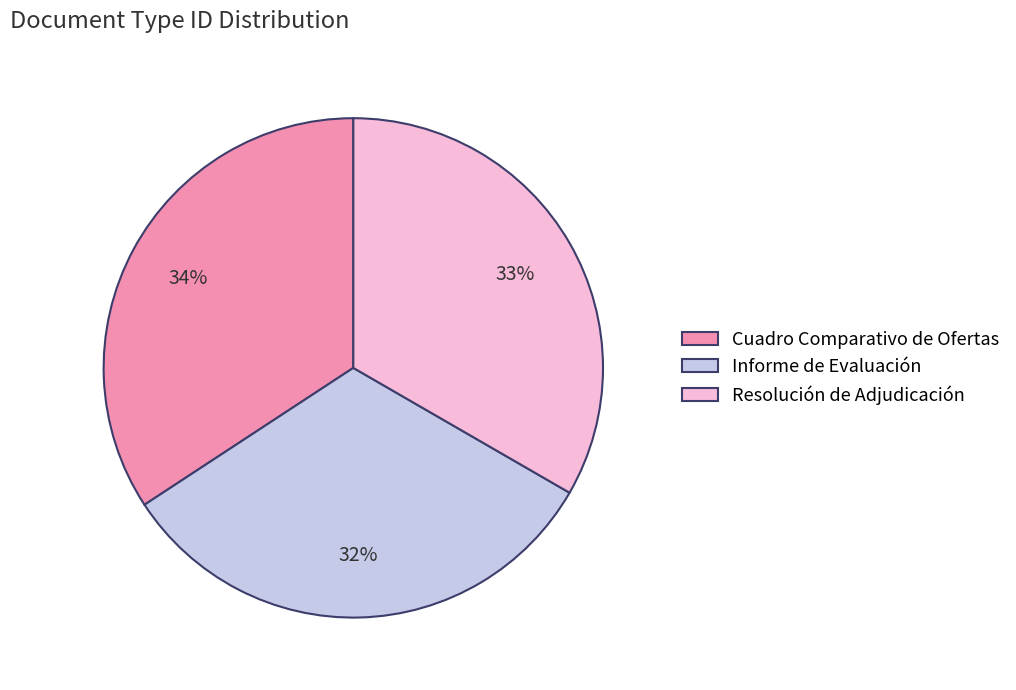

How many slices are in this pie chart?

3